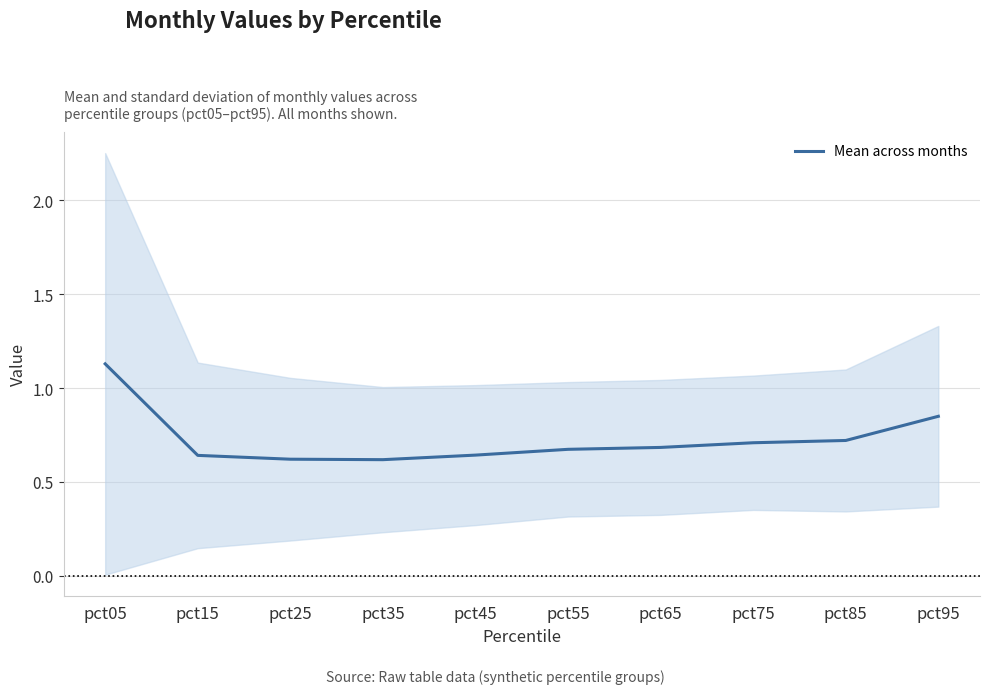

What value does the data have at pct45?

0.6